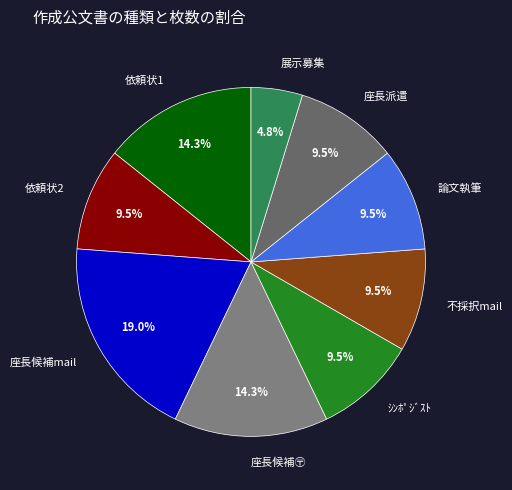

Is there any slice that represents more than half of the pie?

No